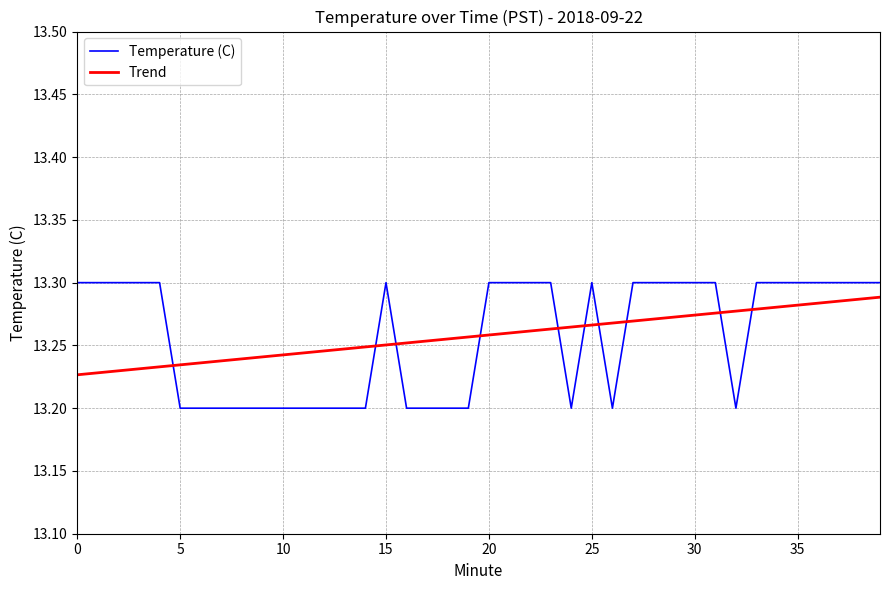

True or false: Trend and Temperature (C) cross at least once.

True